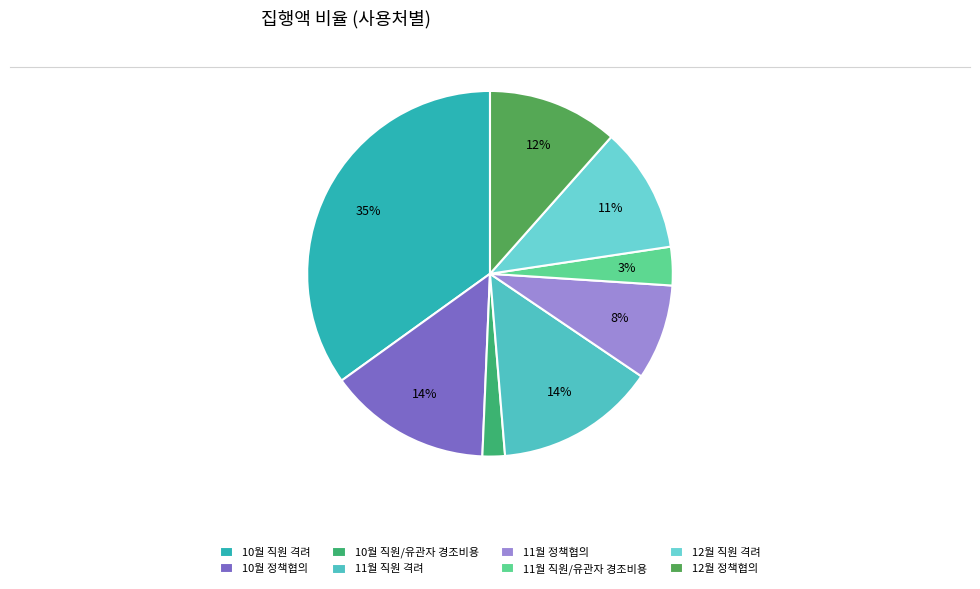

To the nearest percent, what is the difference between the 11월 직원 격려 and 10월 직원/유관자 경조비용 slice percentages?

12%